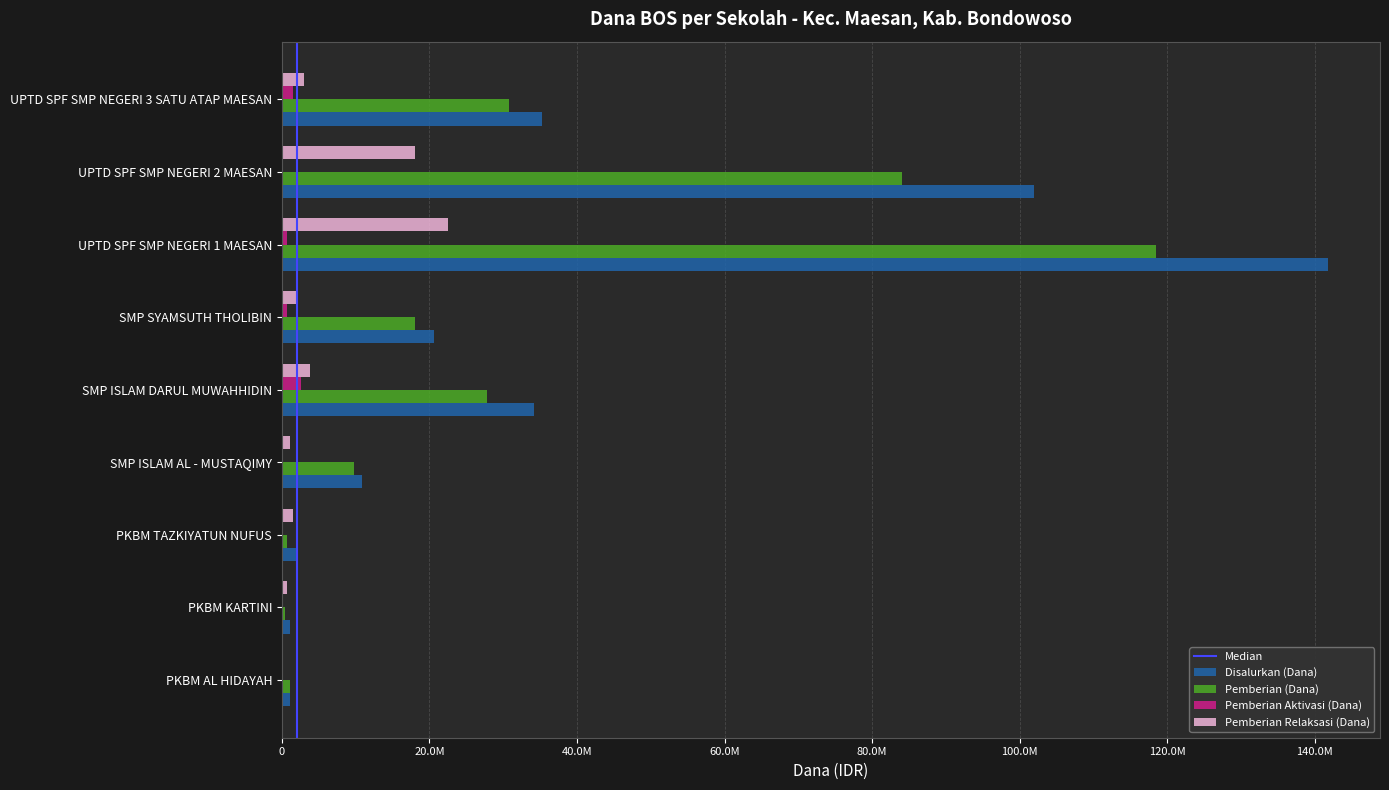

Are the bars horizontal?

Yes